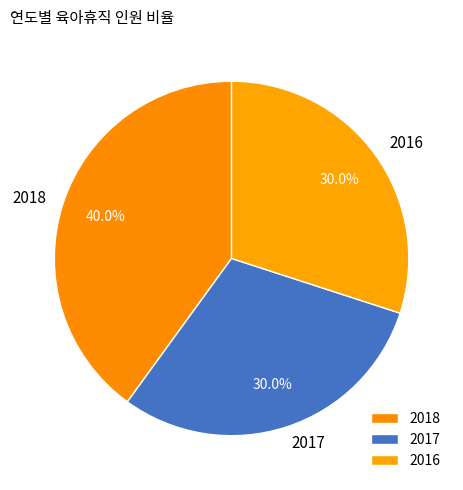

What percentage is the 2017 slice, to the nearest percent?

30%